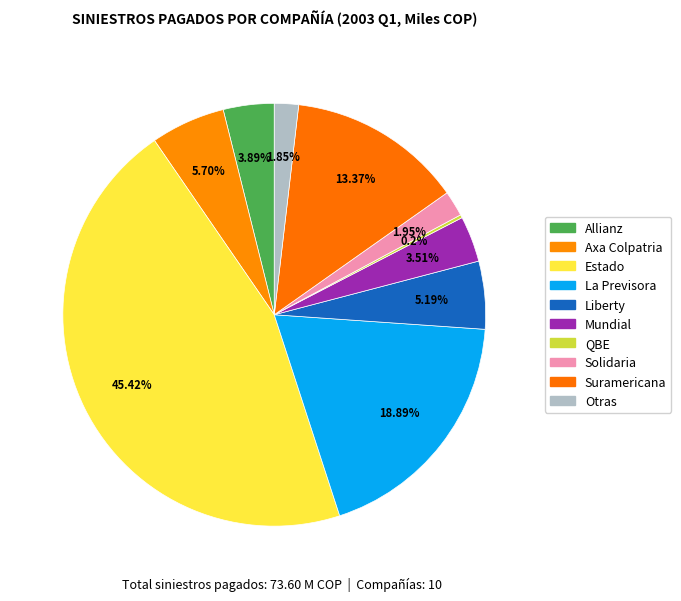

Does any single category account for the majority?

No